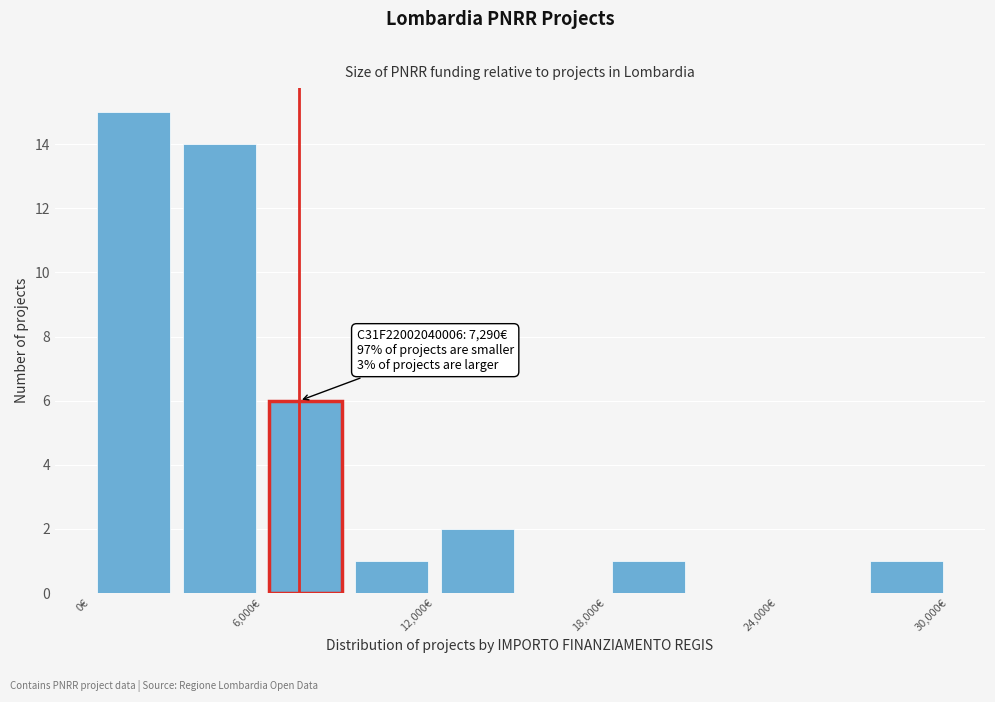

Read against the x-axis, roughly where is the centre of the tallest bar?

2000